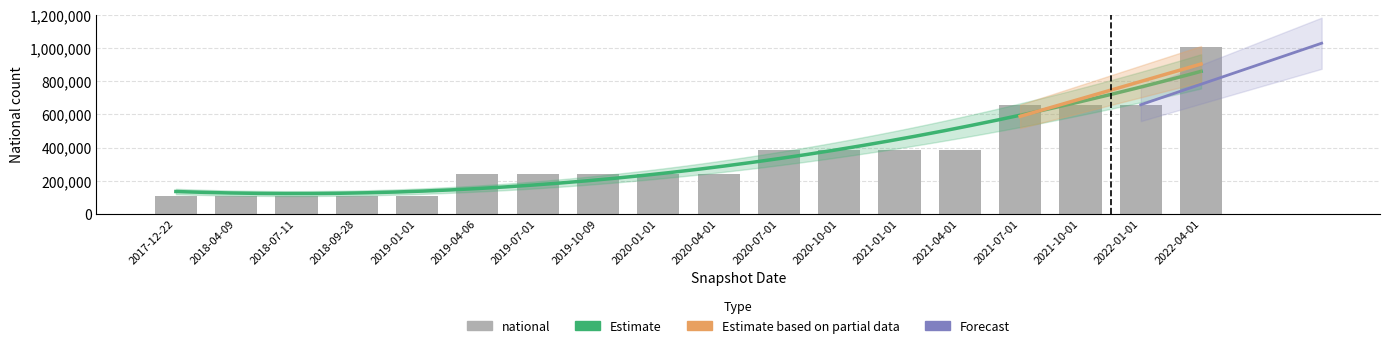

Reading right to left, extract all data points from this chart.

2022-04-01=1009212	2022-01-01=658328	2021-10-01=658328	2021-07-01=658328	2021-04-01=387167	2021-01-01=387167	2020-10-01=387167	2020-07-01=387167	2020-04-01=242250	2020-01-01=242250	2019-10-09=242250	2019-07-01=242250	2019-04-06=242250	2019-01-01=110412	2018-09-28=110412	2018-07-11=110412	2018-04-09=110412	2017-12-22=110412